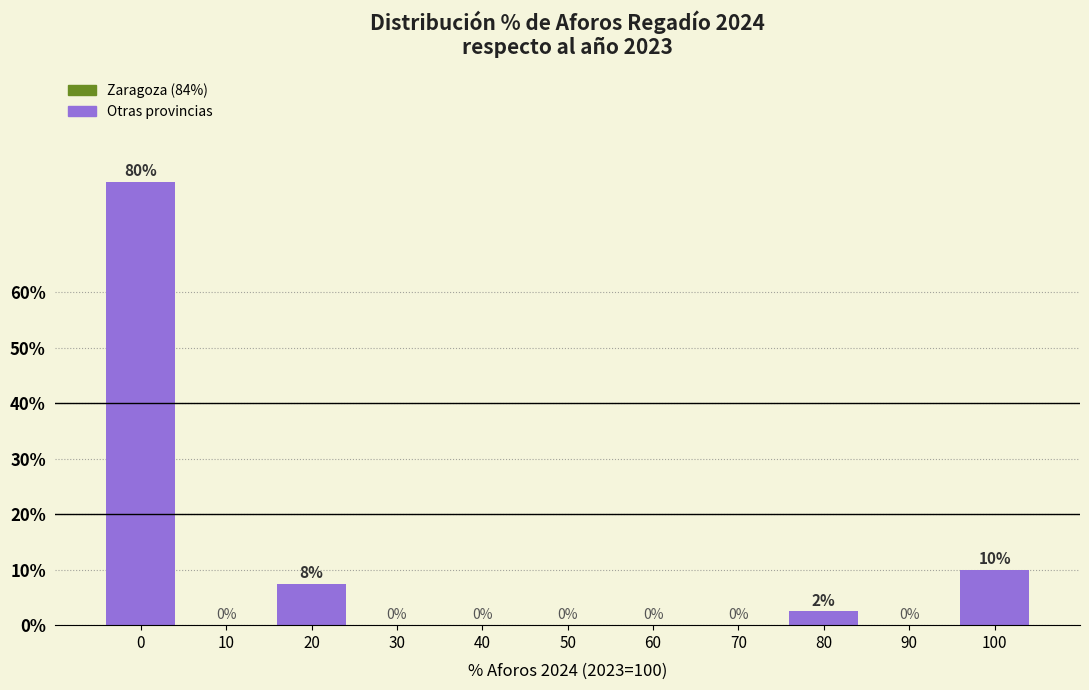

What is the sum of the values at 0 and 90?

80.0